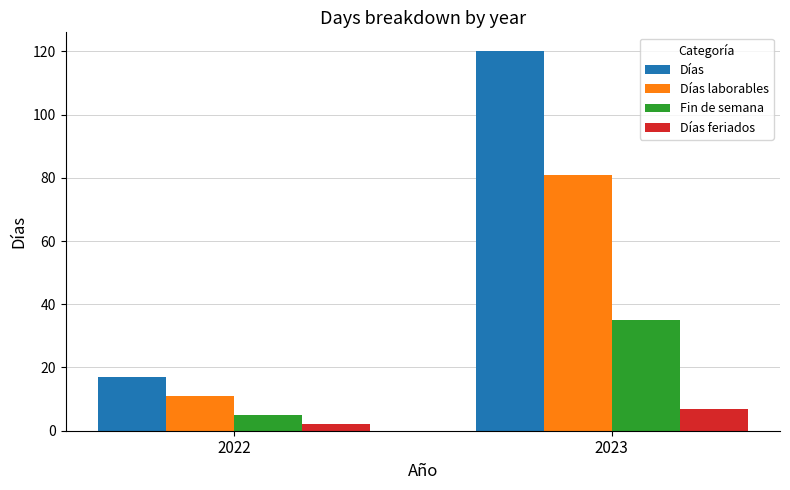

Count the number of categories in the chart.

2